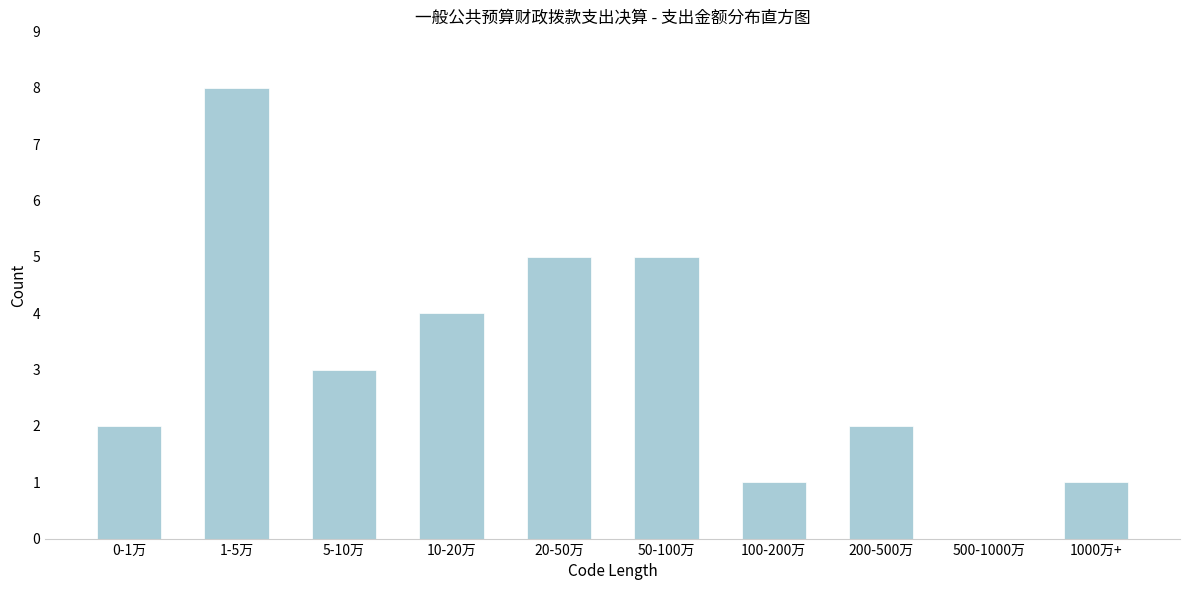

Reading left to right, list all the values displayed in this chart.

0-1万=2	1-5万=8	5-10万=3	10-20万=4	20-50万=5	50-100万=5	100-200万=1	200-500万=2	500-1000万=0	1000万+=1